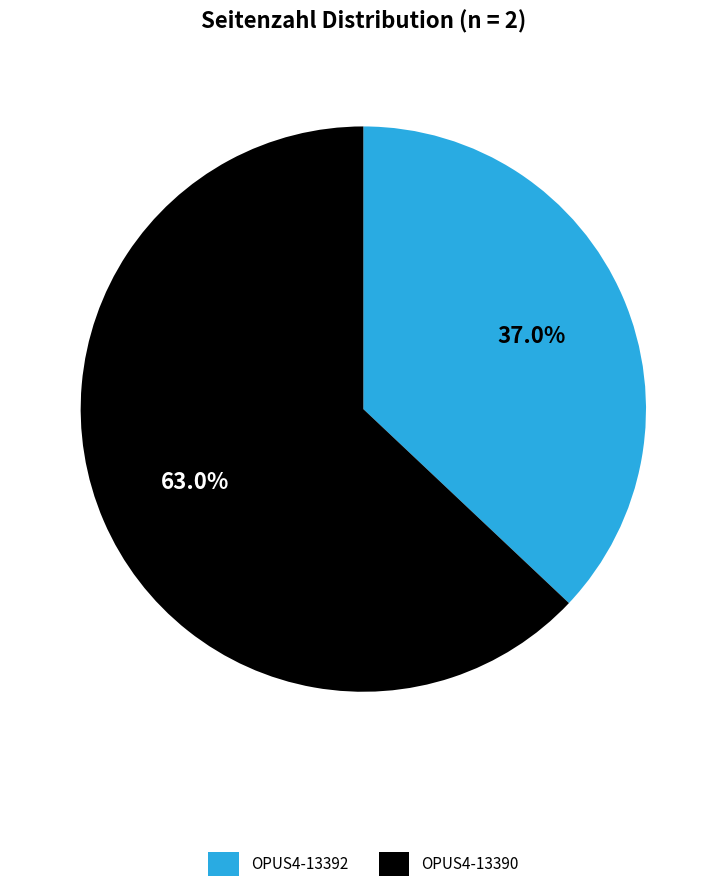

Which category has the biggest portion of the pie?

OPUS4-13390